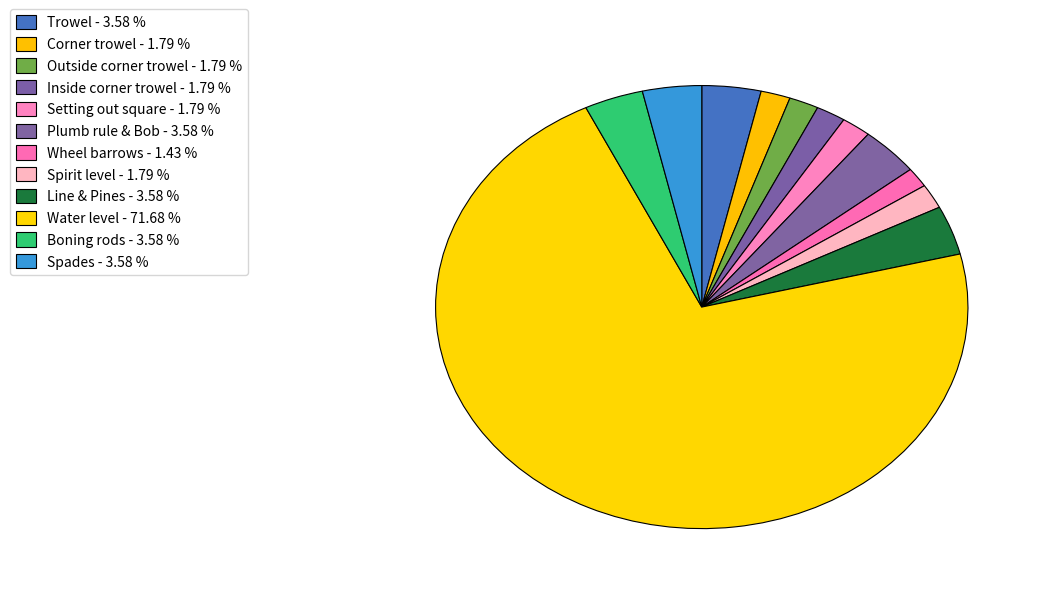

Count the number of slices in the pie.

12